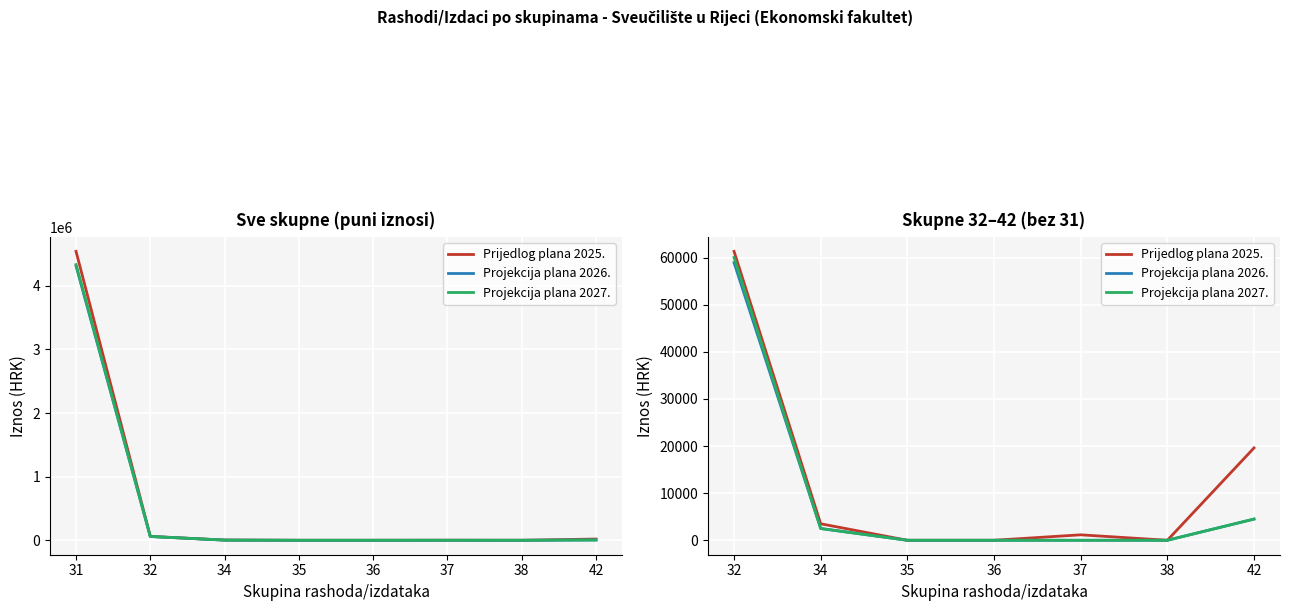

Reading right to left, list all the values displayed in this chart.

Prijedlog plana 2025.: 19600	0	1158	0	0	3500	61323
Projekcija plana 2026.: 4500	0	0	0	0	2500	58928
Projekcija plana 2027.: 4500	0	0	0	0	2500	60028